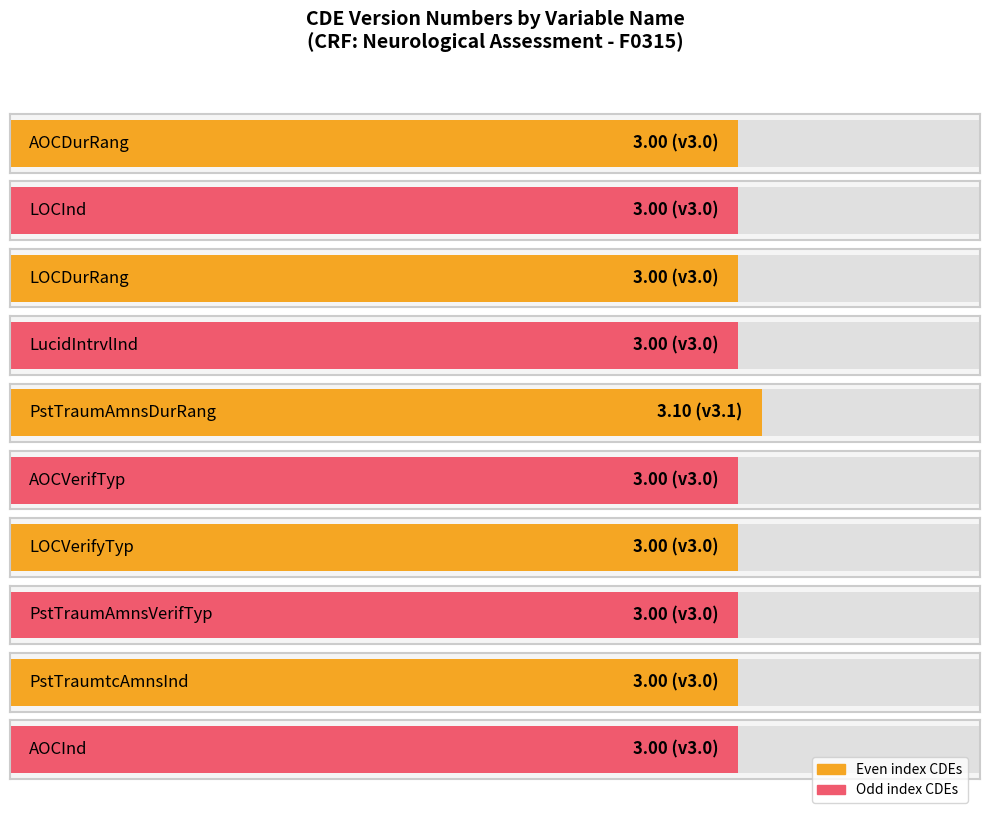

How many data points does each series have?

10